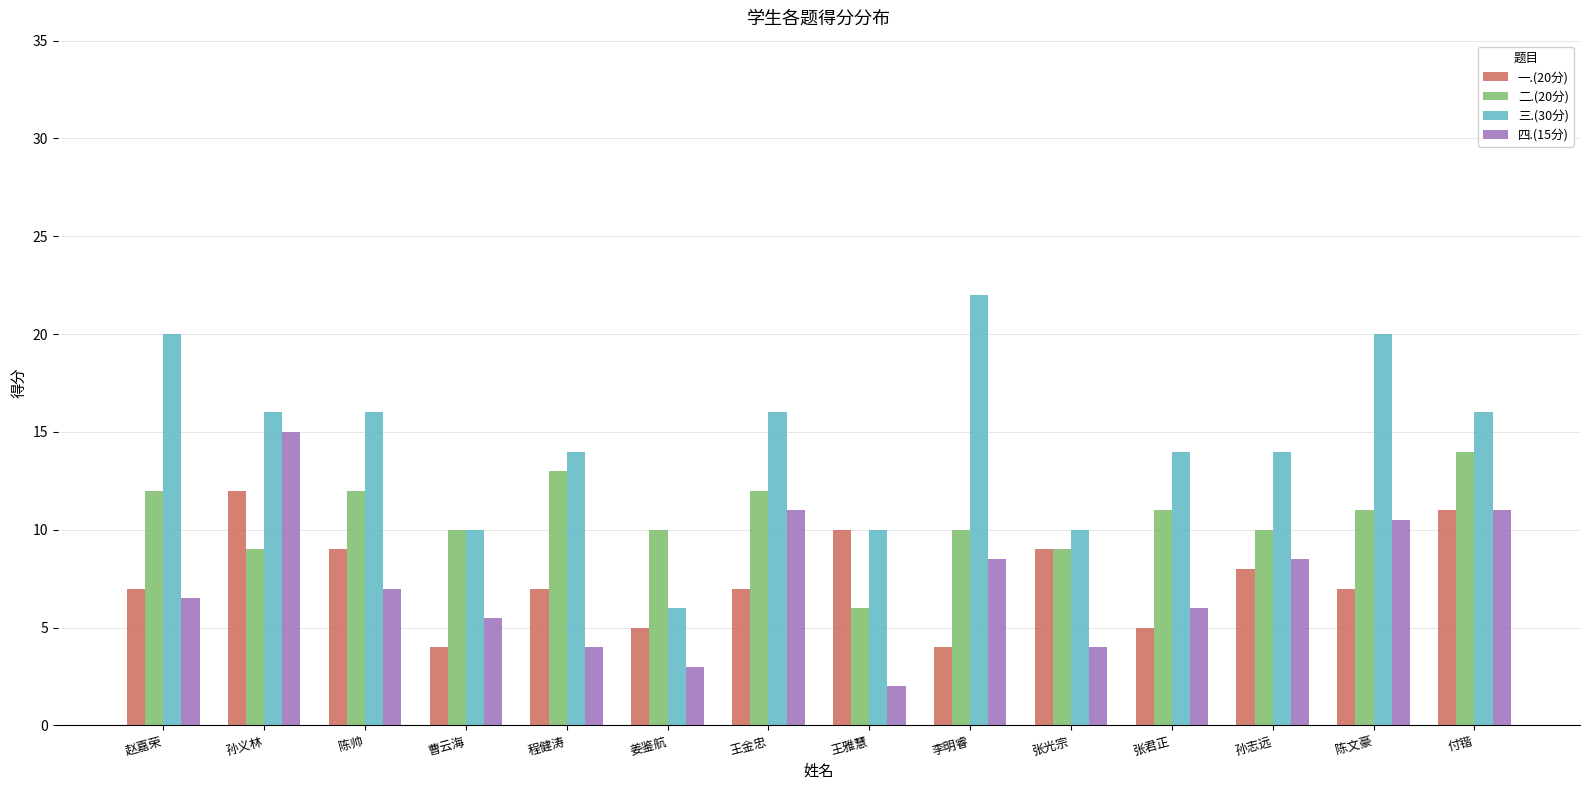

At which label does 三.(30分) reach its peak?

李明睿